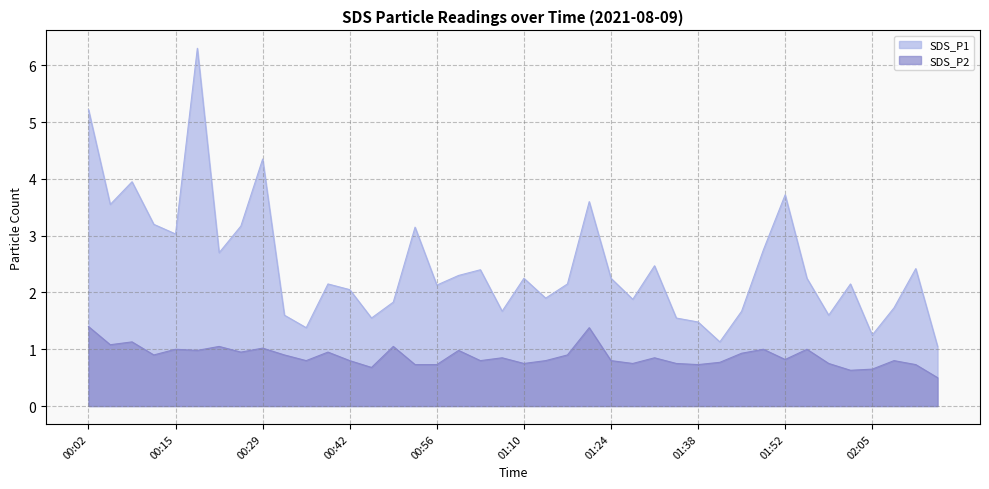

At which category is the sum across all series the highest?

00:19